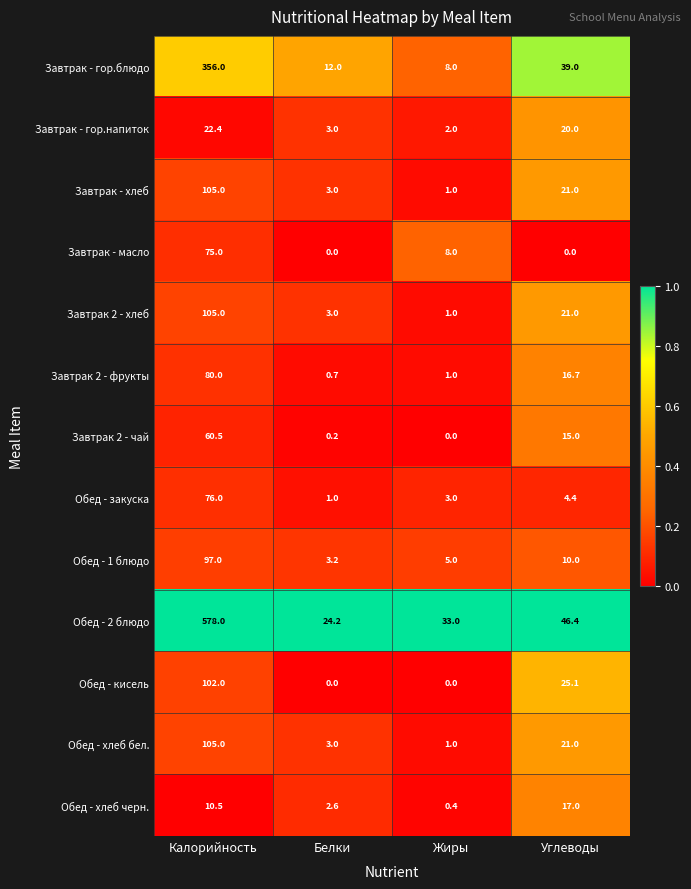

What is the total value across all series at Жиры?

63.4